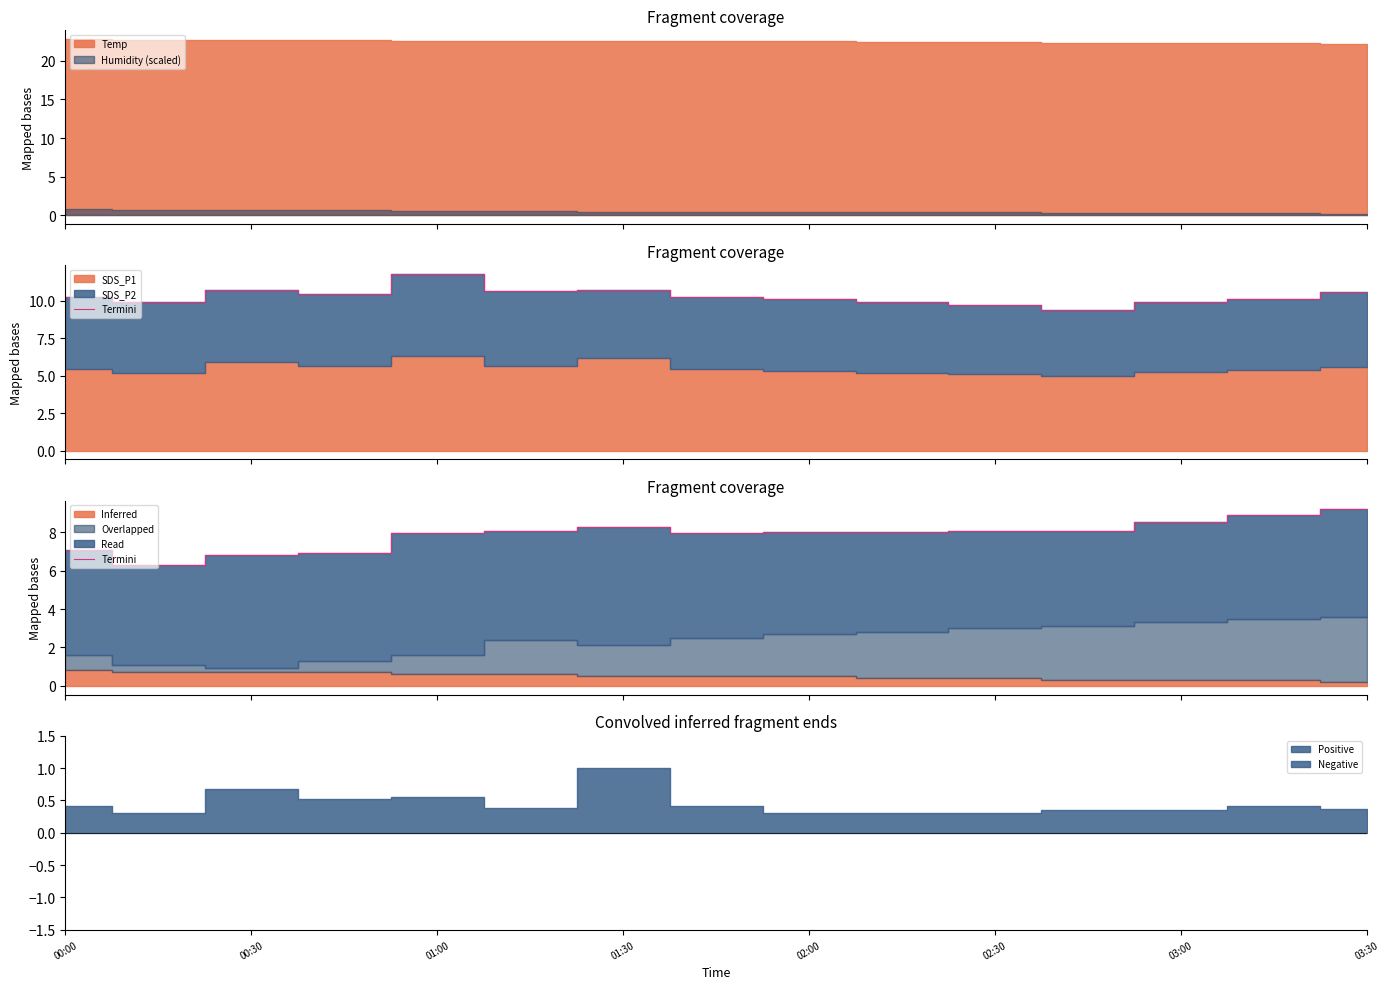

What is the smallest value displayed?

6.3